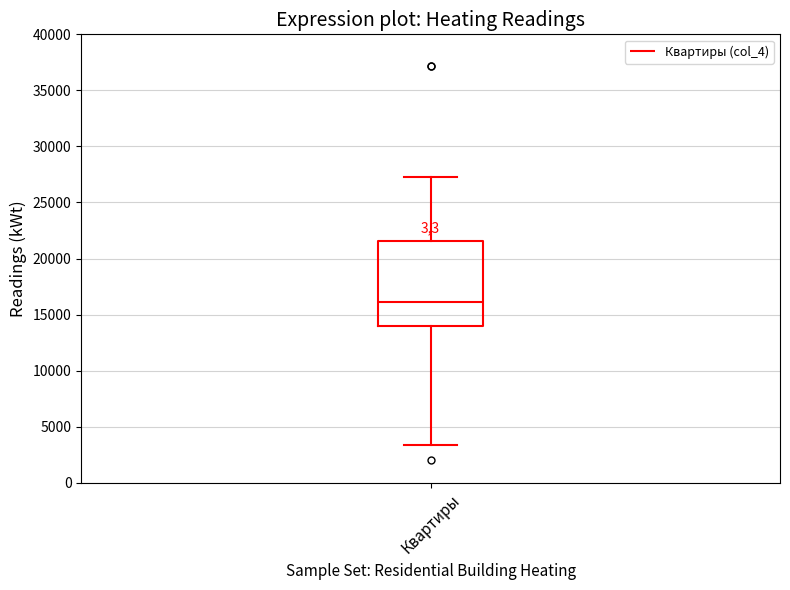

Where is the upper edge of the box for Квартиры on the y-axis? The values are not printed on the chart, so give them approximately, as read against the axis.

21500